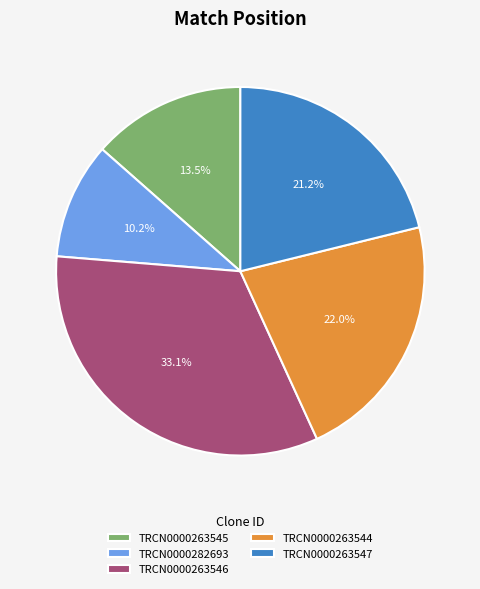

What percentage do TRCN0000263547 and TRCN0000263546 together represent?

54.3%